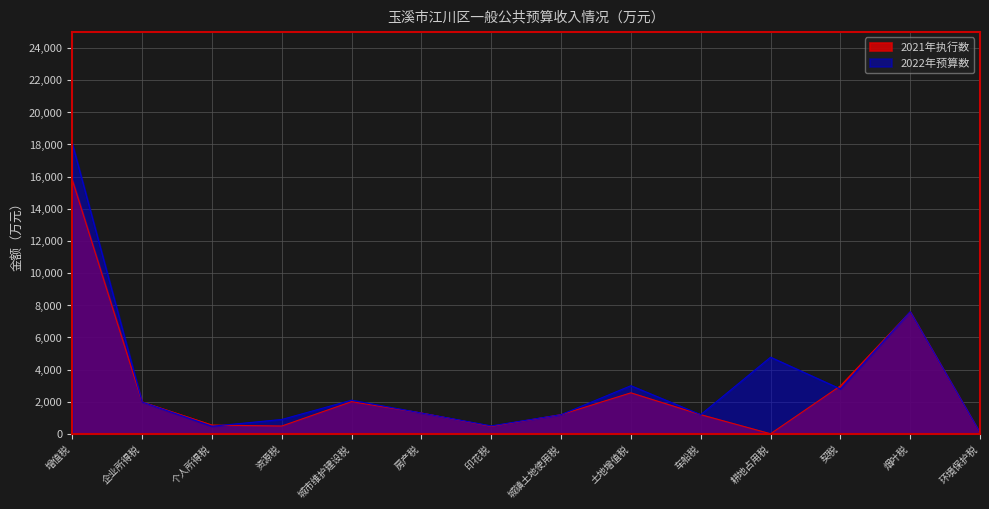

How many values in the 2021年执行数 series are below 1302?

7